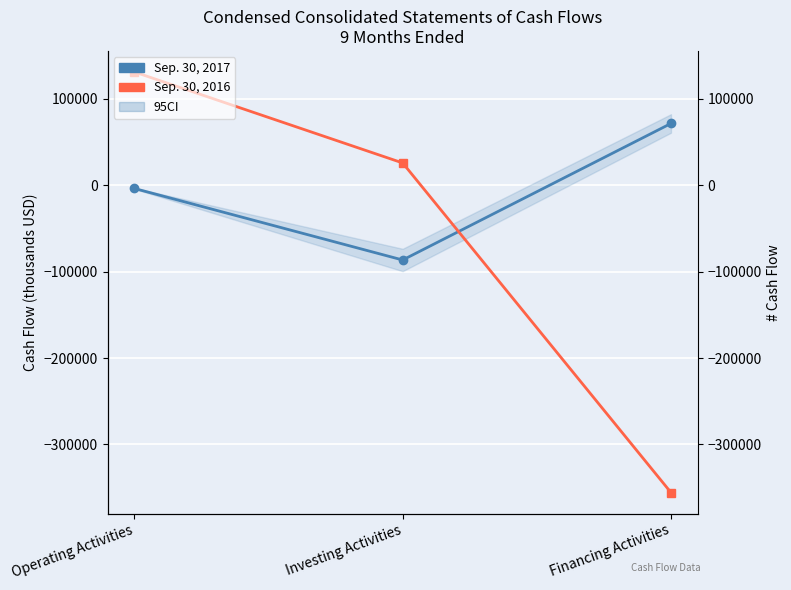

What is the total value across all series at Financing Activities?

-284150